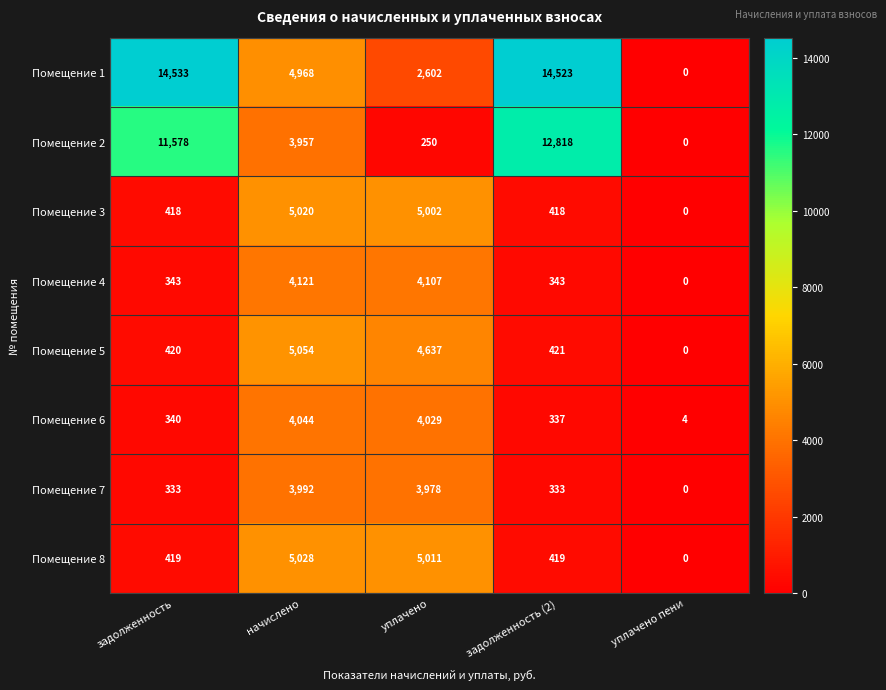

Which category has the lowest value in the Помещение 5 series?

уплачено пени